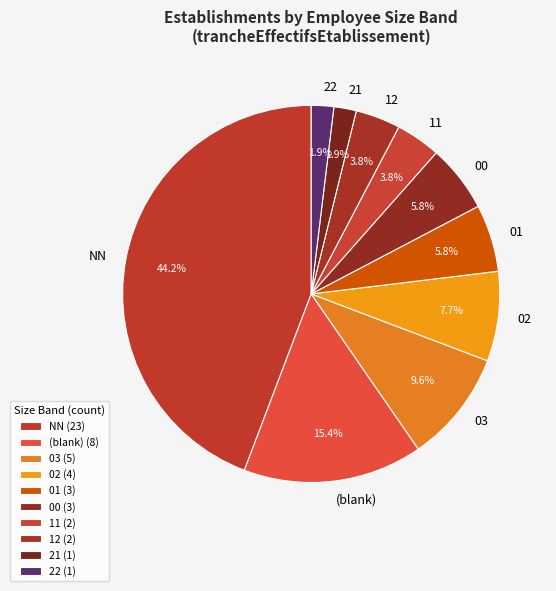

To the nearest percent, what is the difference between the 03 and 00 slice percentages?

4%